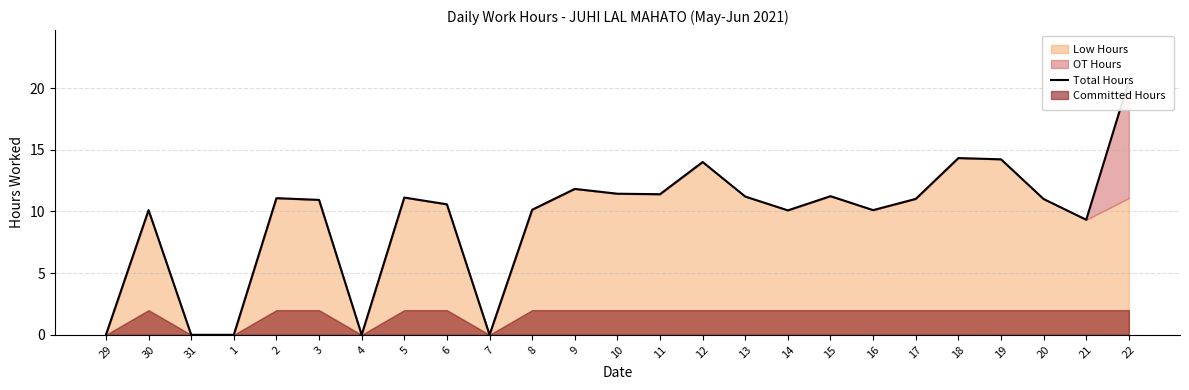

Reading left to right, what are all the values shown in this chart?

0.0	10.1	0.0	0.0	11.1	10.9	0.0	11.1	10.6	0.0	10.1	11.8	11.4	11.4	14.0	11.2	10.1	11.2	10.1	11.0	14.3	14.2	11.0	9.3	20.6